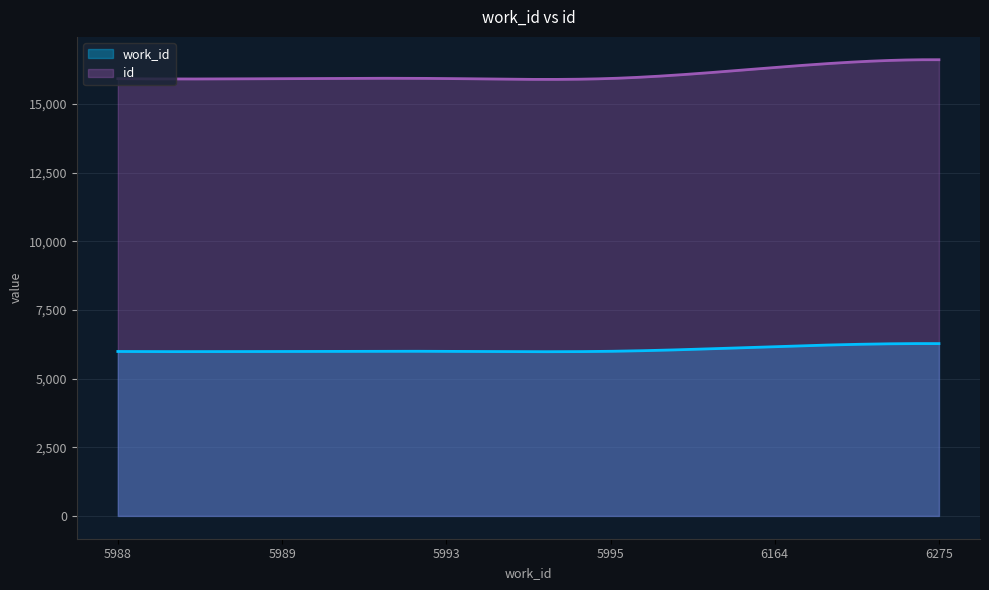

Rank the series at 6275 from lowest to highest value.

work_id, id